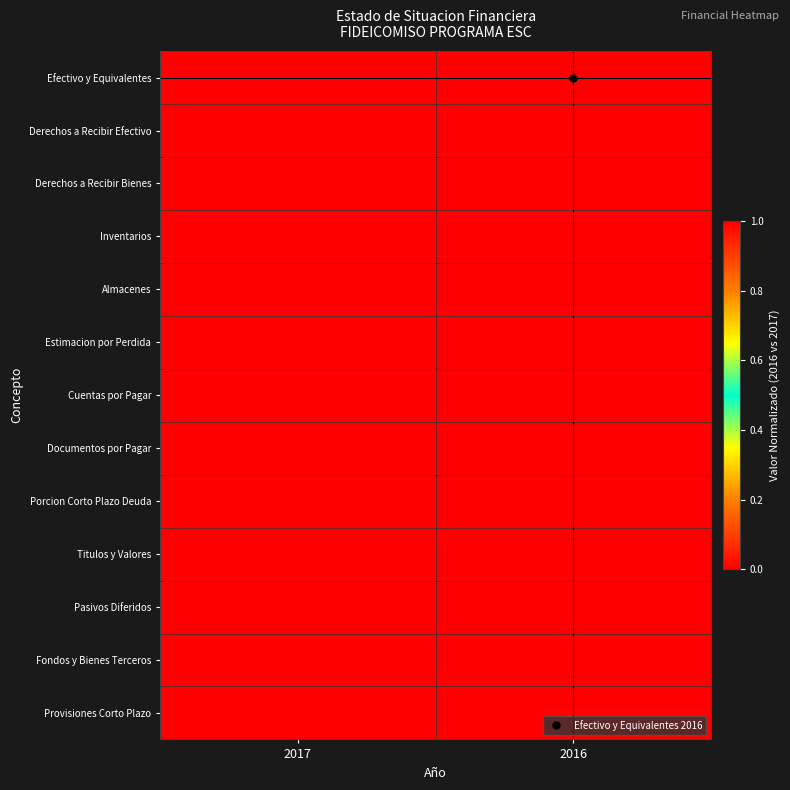

Reading left to right, list all the values displayed in this chart.

Efectivo y Equivalentes: 2017=0	2016=1
Derechos a Recibir Efectivo: 2017=0	2016=0
Derechos a Recibir Bienes: 2017=0	2016=0
Inventarios: 2017=0	2016=0
Almacenes: 2017=0	2016=0
Estimacion por Perdida: 2017=0	2016=0
Cuentas por Pagar: 2017=0	2016=0
Documentos por Pagar: 2017=0	2016=0
Porcion Corto Plazo Deuda: 2017=0	2016=0
Titulos y Valores: 2017=0	2016=0
Pasivos Diferidos: 2017=0	2016=0
Fondos y Bienes Terceros: 2017=0	2016=0
Provisiones Corto Plazo: 2017=0	2016=0